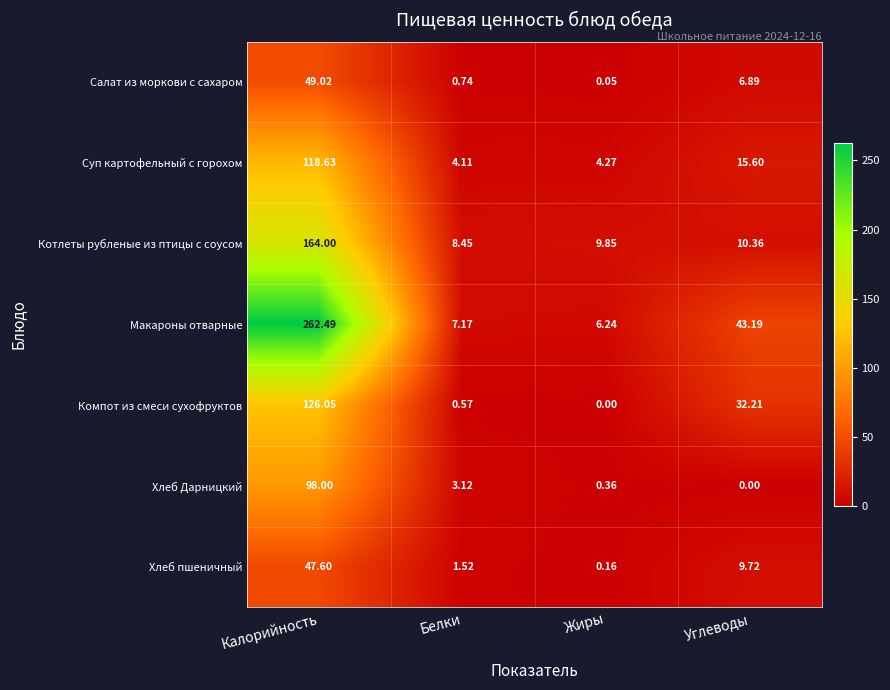

At which label does Суп картофельный с горохом reach its minimum?

Белки